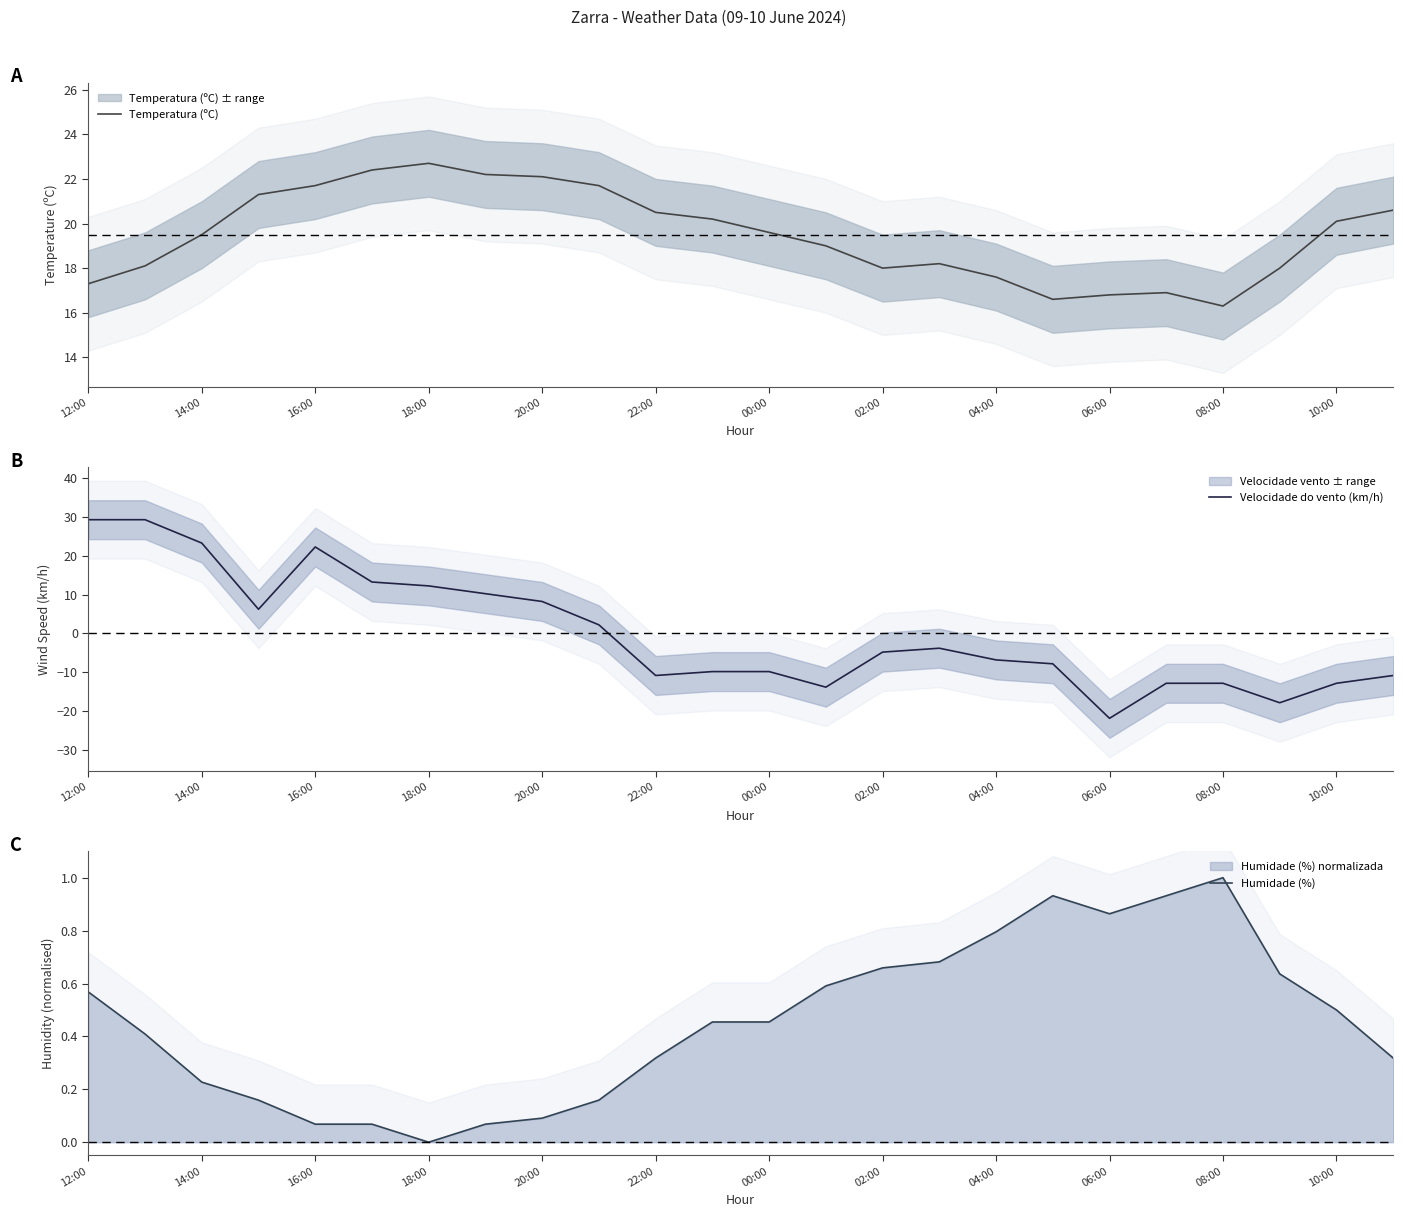

How many lines are shown in the chart?

3